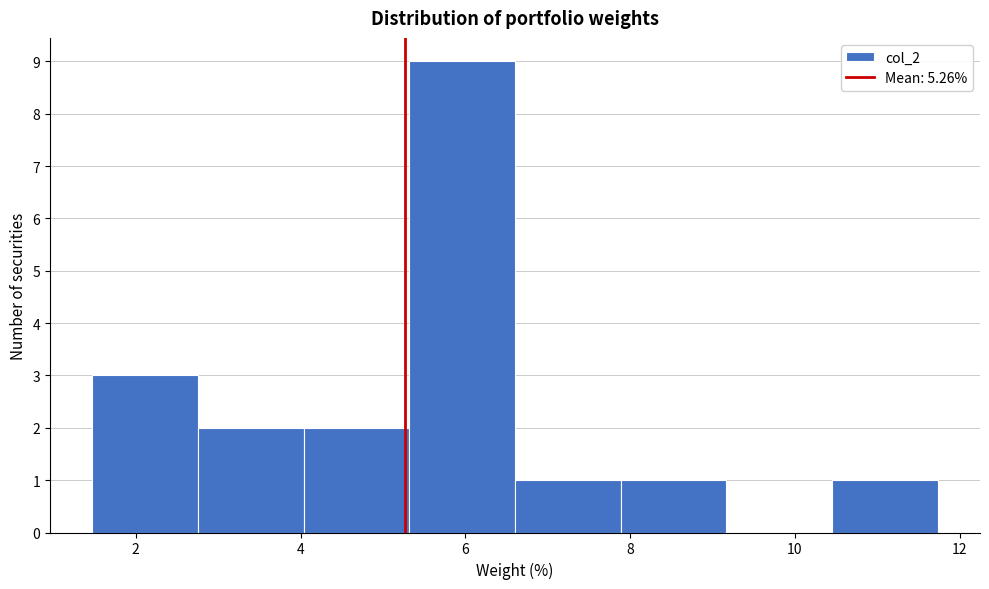

What is the height of the bar covering 7.8 to 9.2 on the x-axis? Neither the bar edges nor the heights are printed on the chart, so give them approximately, as read against the axes.

1